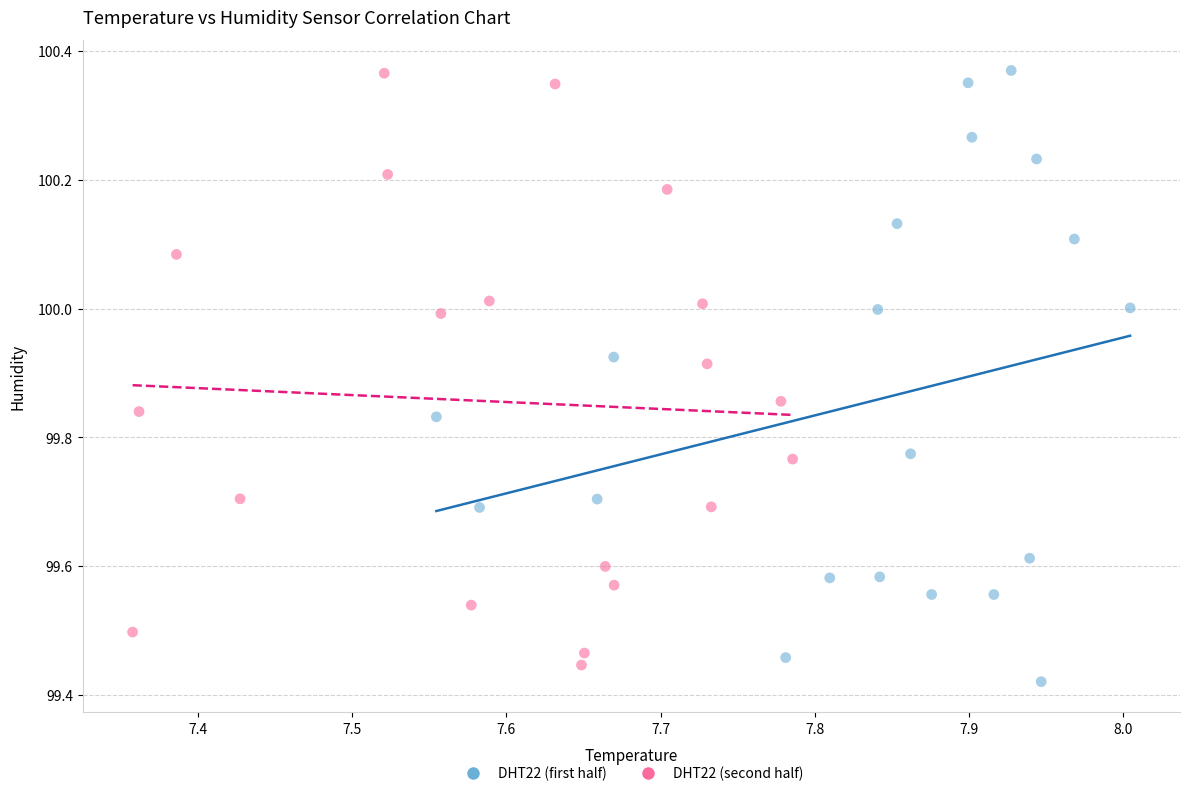

Which series reaches the minimum Y coordinate?

DHT22 (first half)